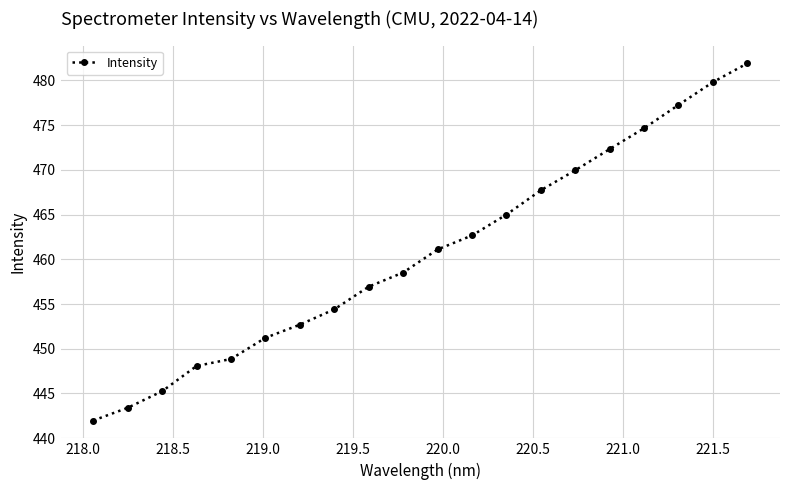

True or false: the data has more than 2 interior local peaks.

False